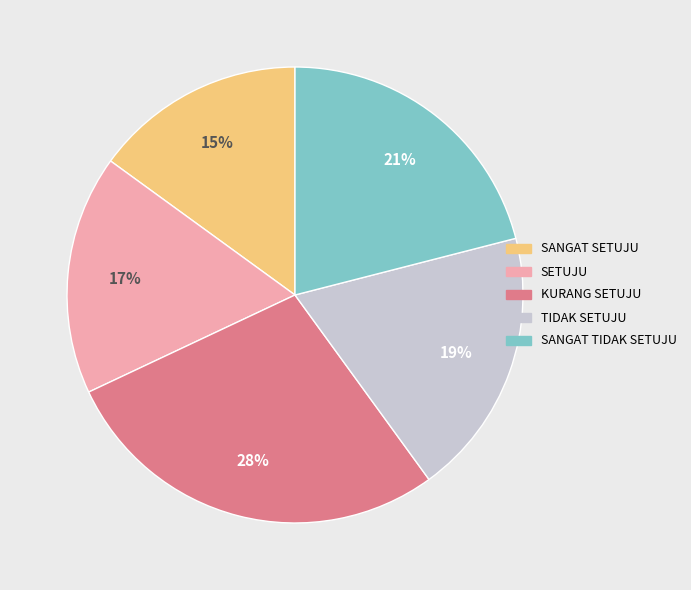

Is there a majority slice in this chart?

No